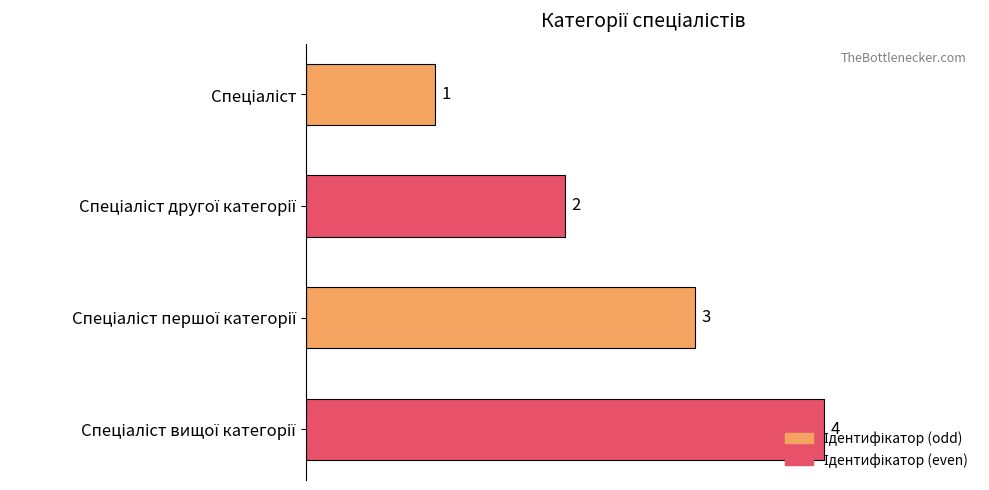

What is the sum of all values?

10